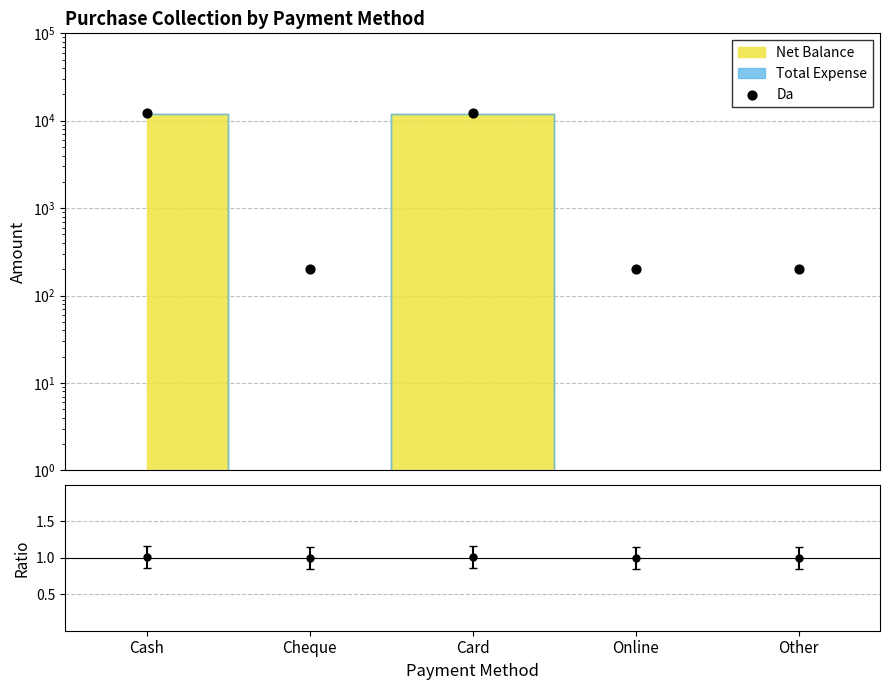

Approximately how many times larger is the value at Online compared to Cheque?

1.0